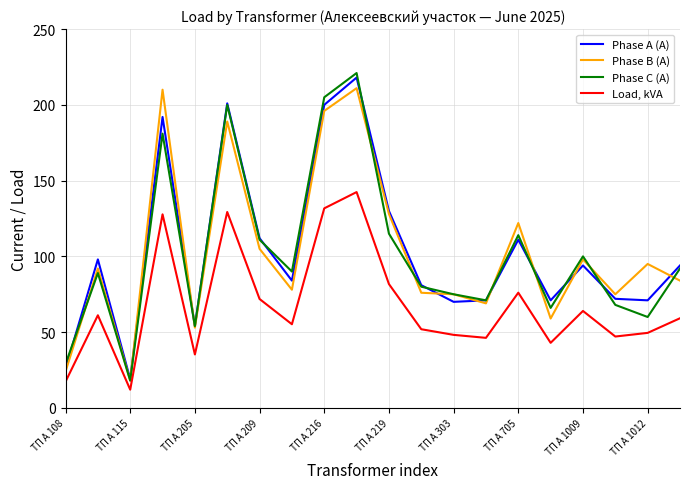

What is the lowest value of the Phase A (A) series?

19.0